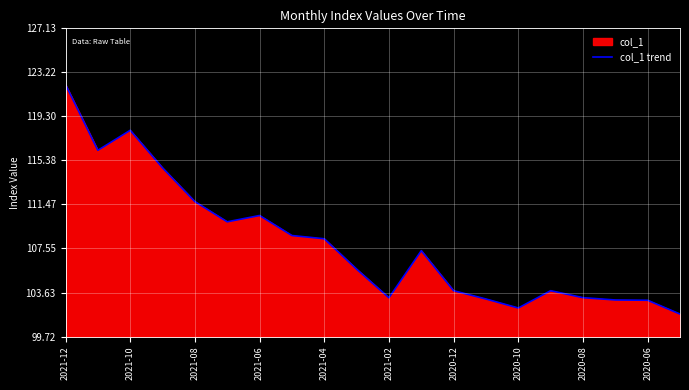

Where does the data first go above 107?

2021-12